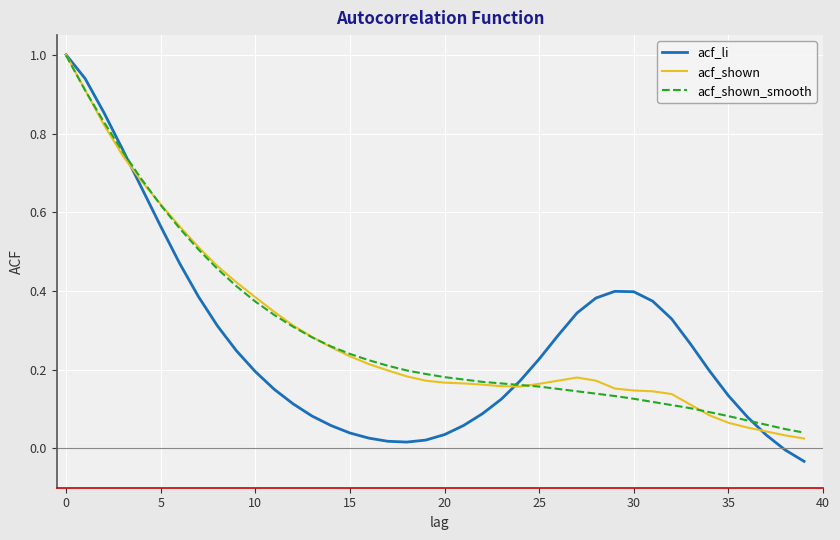

What is the highest value of the acf_shown series?

1.0